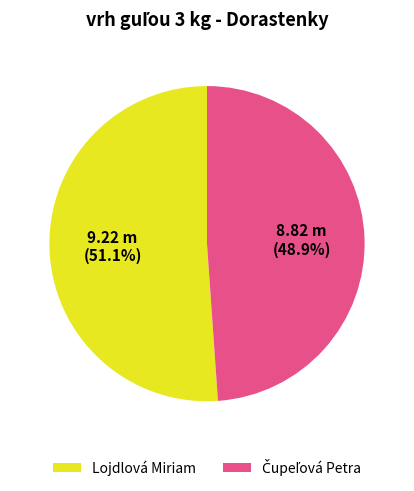

Is there a majority slice in this chart?

Yes